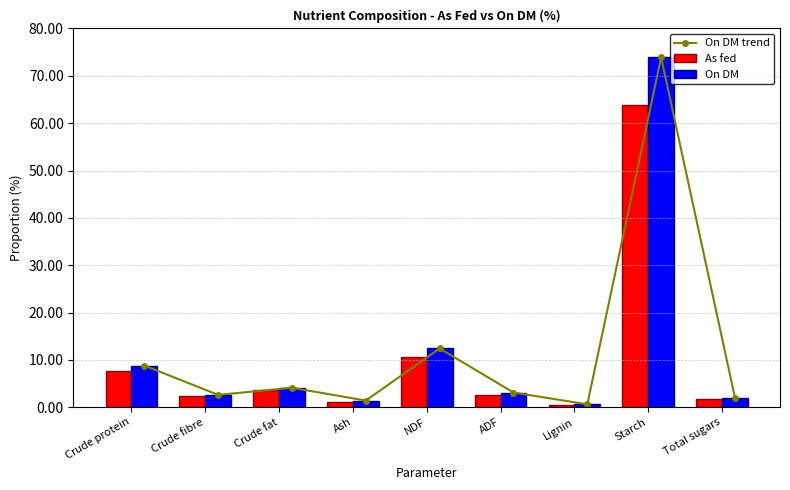

What is the value of the On DM trend bar at the 3rd from the left?

4.1